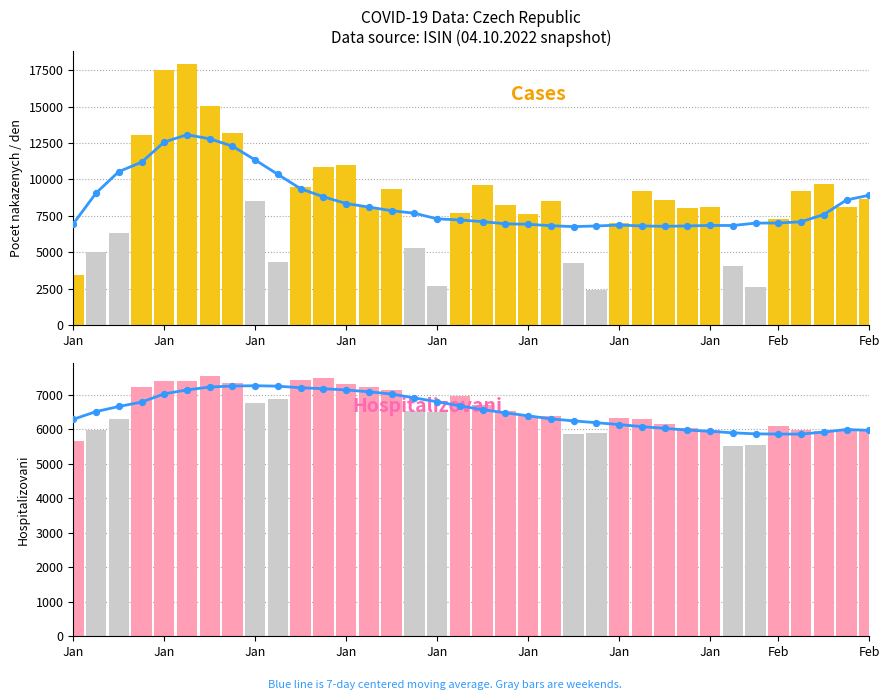

Is the value of 7-day moving avg (hosp) at Feb greater than the value of 7-day moving avg at Jan?

Yes